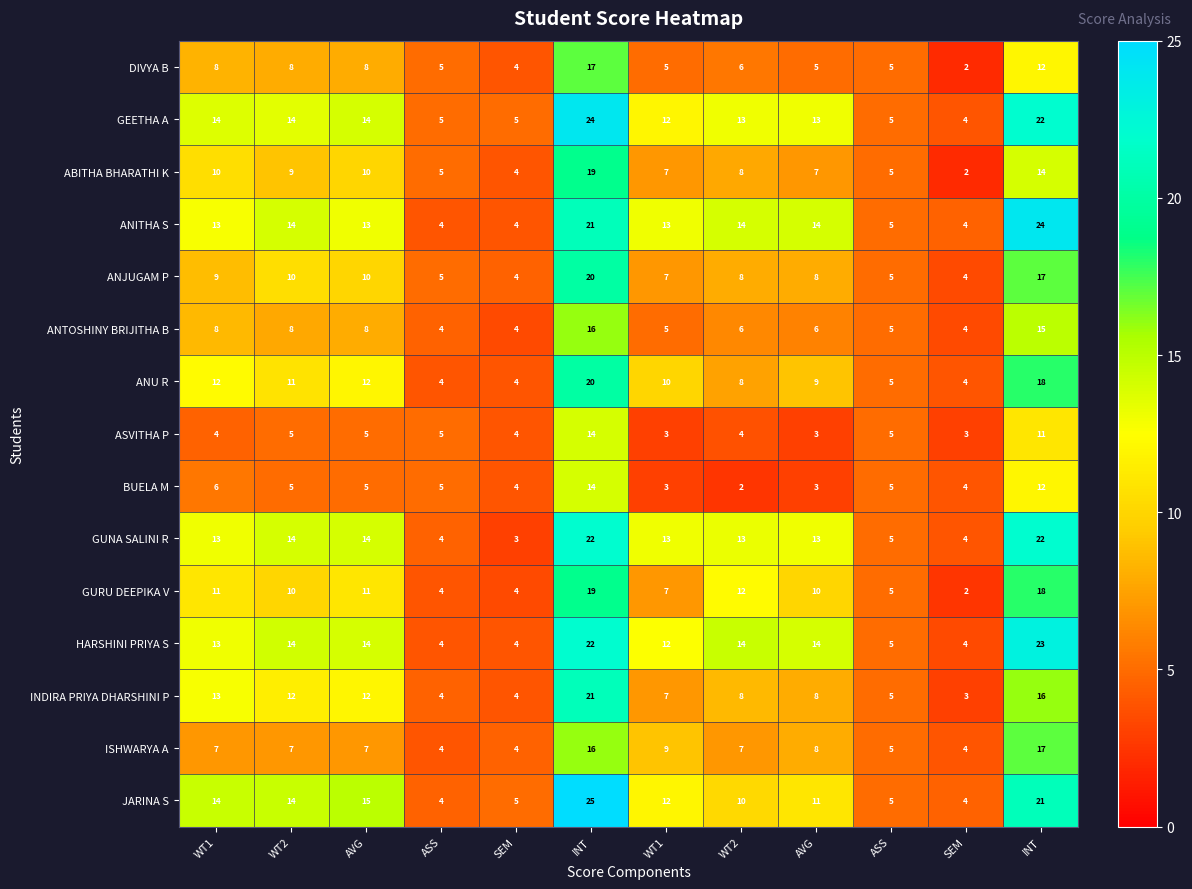

How many data points in ASVITHA P are less than 5?

6